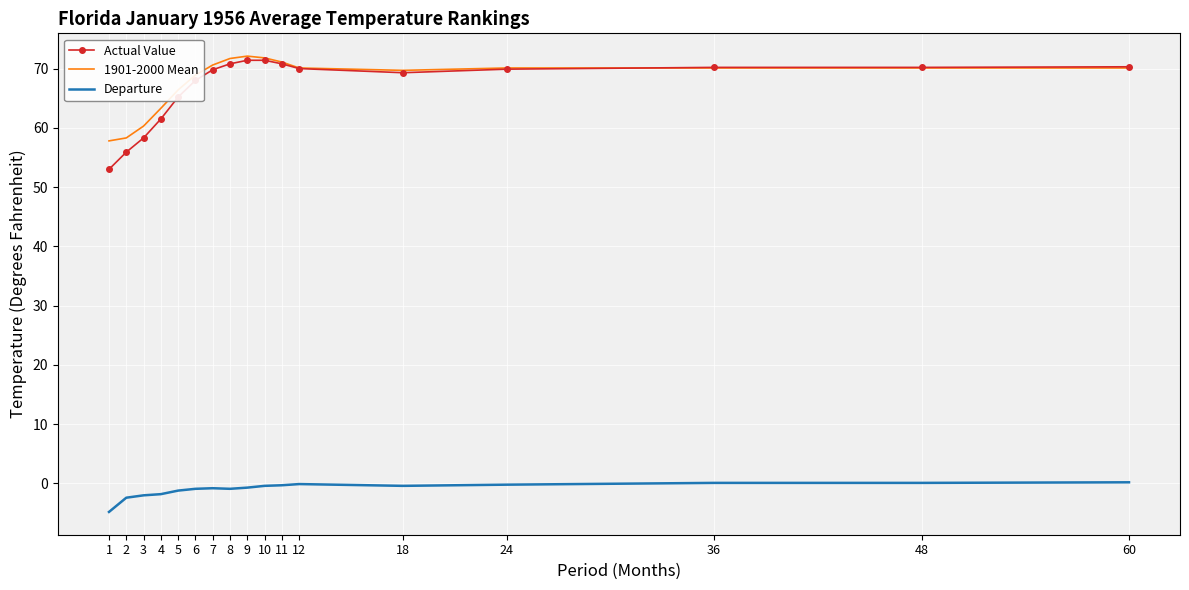

What is the spread (max minus min) of values at 48?

70.1